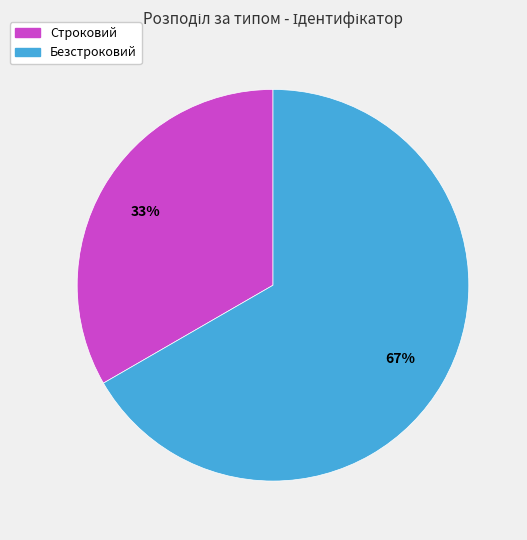

How many segments does this pie chart have?

2